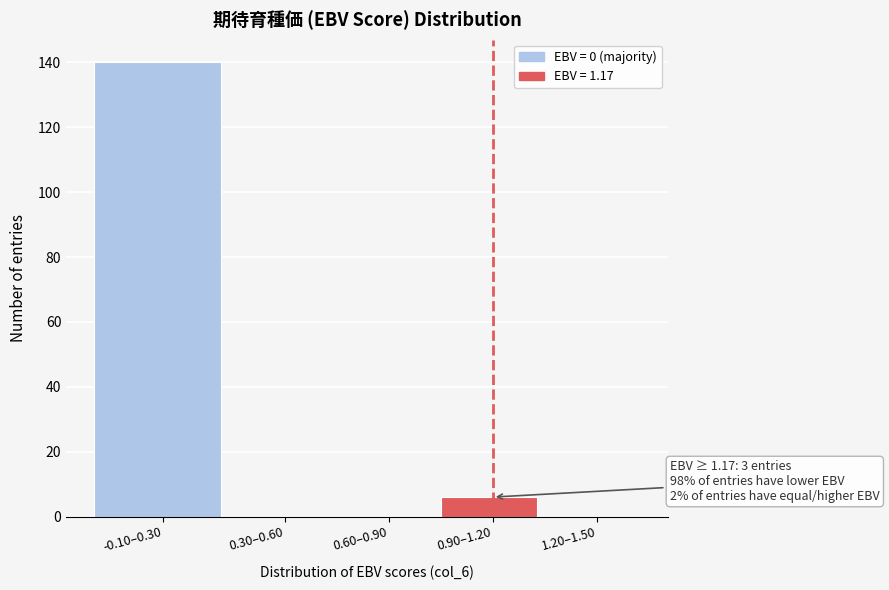

Reading right to left, transcribe all the data shown in this chart.

1.20–1.50=0	0.90–1.20=6	0.60–0.90=0	0.30–0.60=0	-0.10–0.30=140